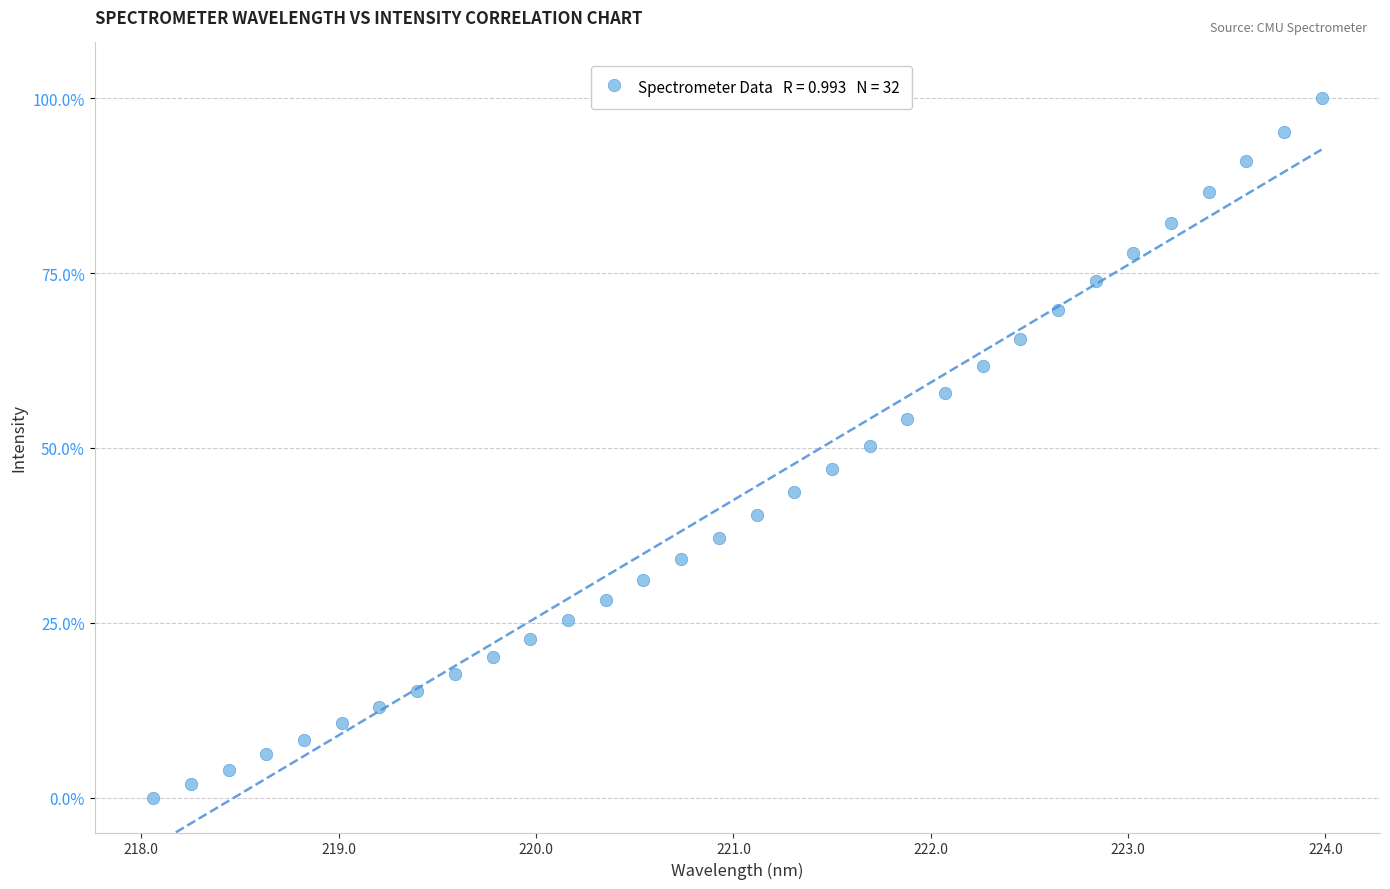

What is the range of Y values (max minus min)?

100.0